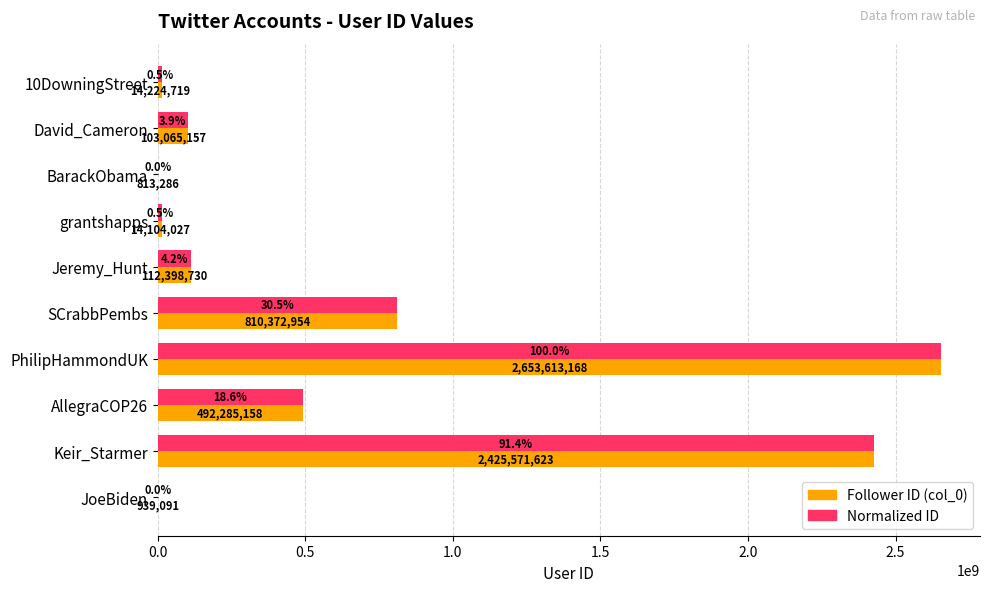

At which category is the sum across all series the highest?

PhilipHammondUK